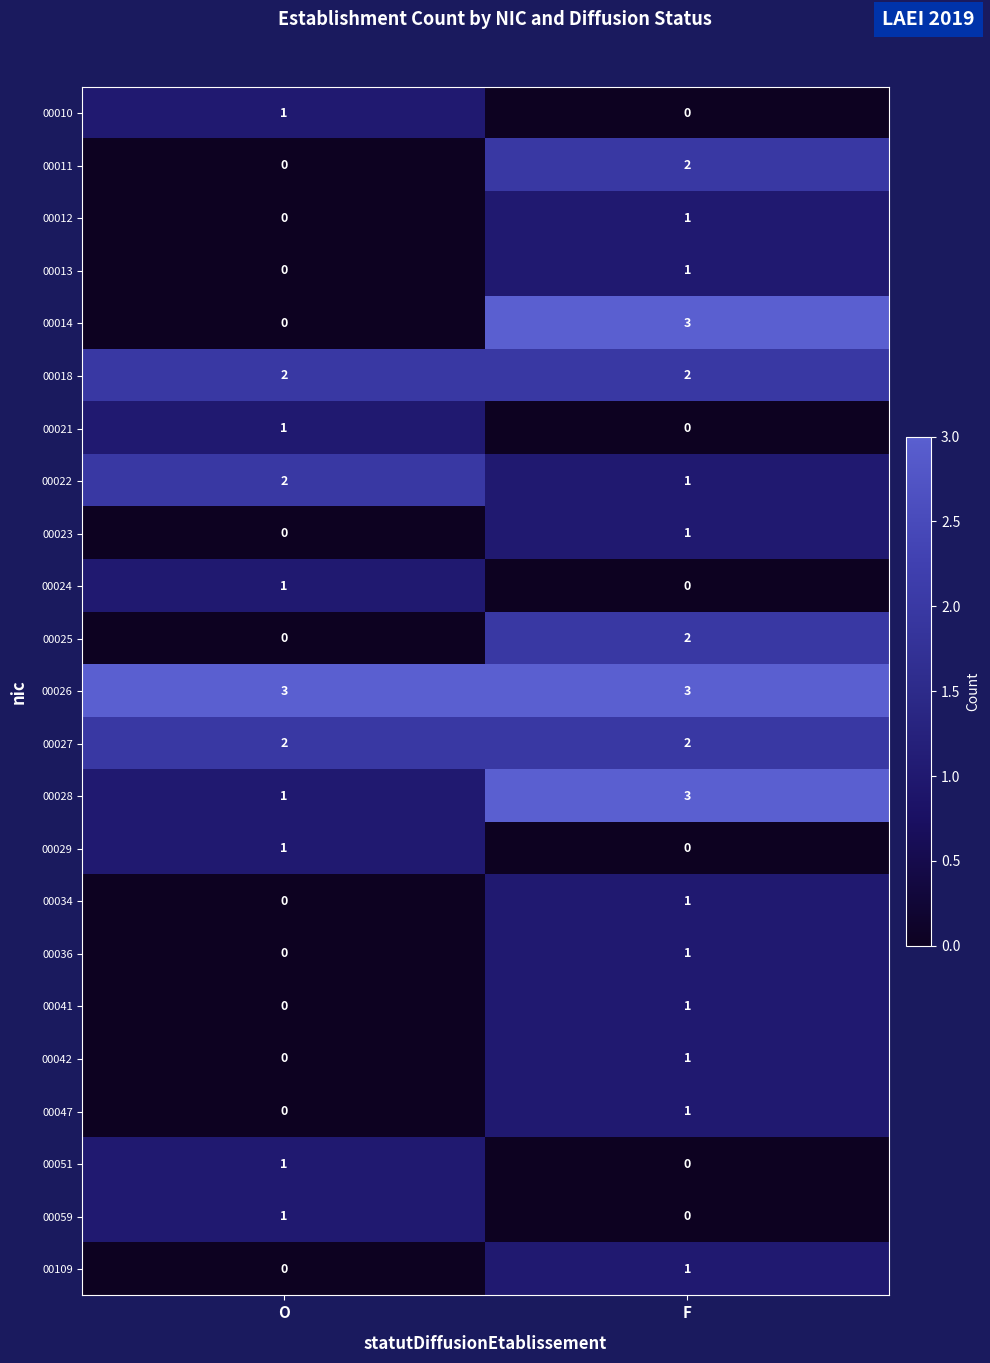

Which series has the largest range (max minus min)?

00014